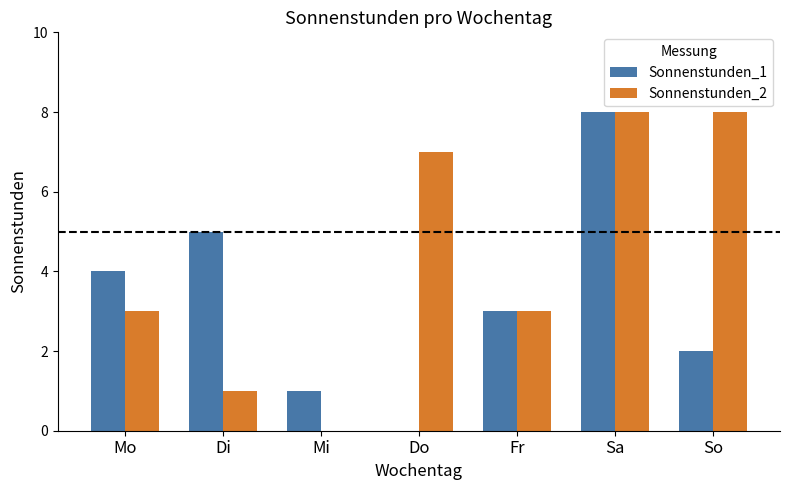

What is the maximum value shown in the chart?

8